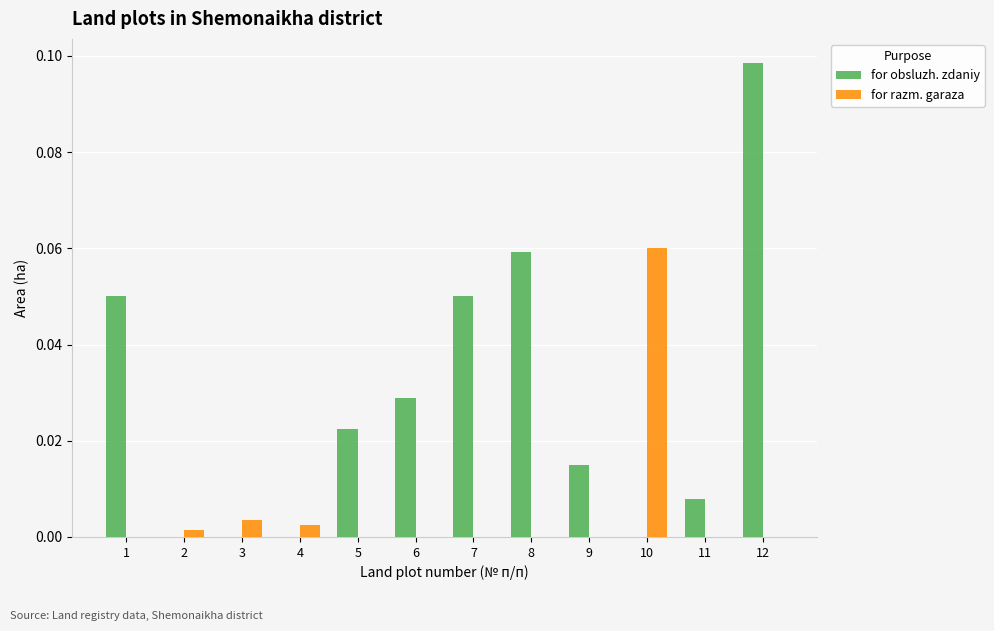

True or false: for obsluzh. zdaniy has a value of 0.0 at 10.

True